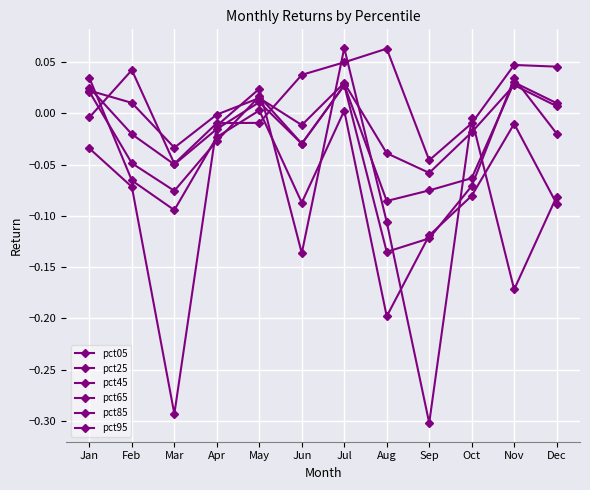

How many negative values does the pct95 series have?

10